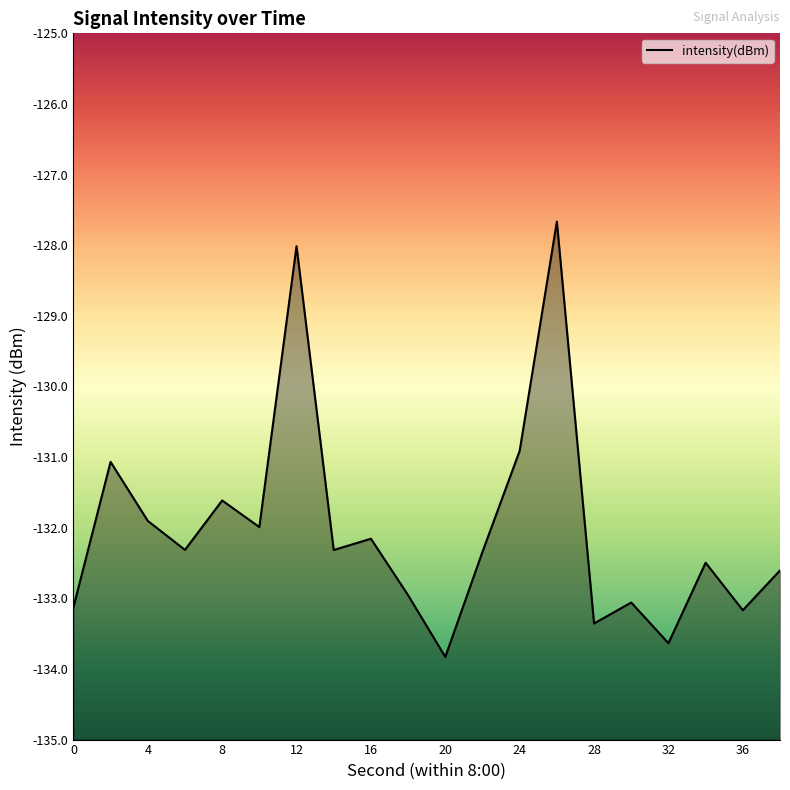

True or false: the data shows -133.2 at 36.

True